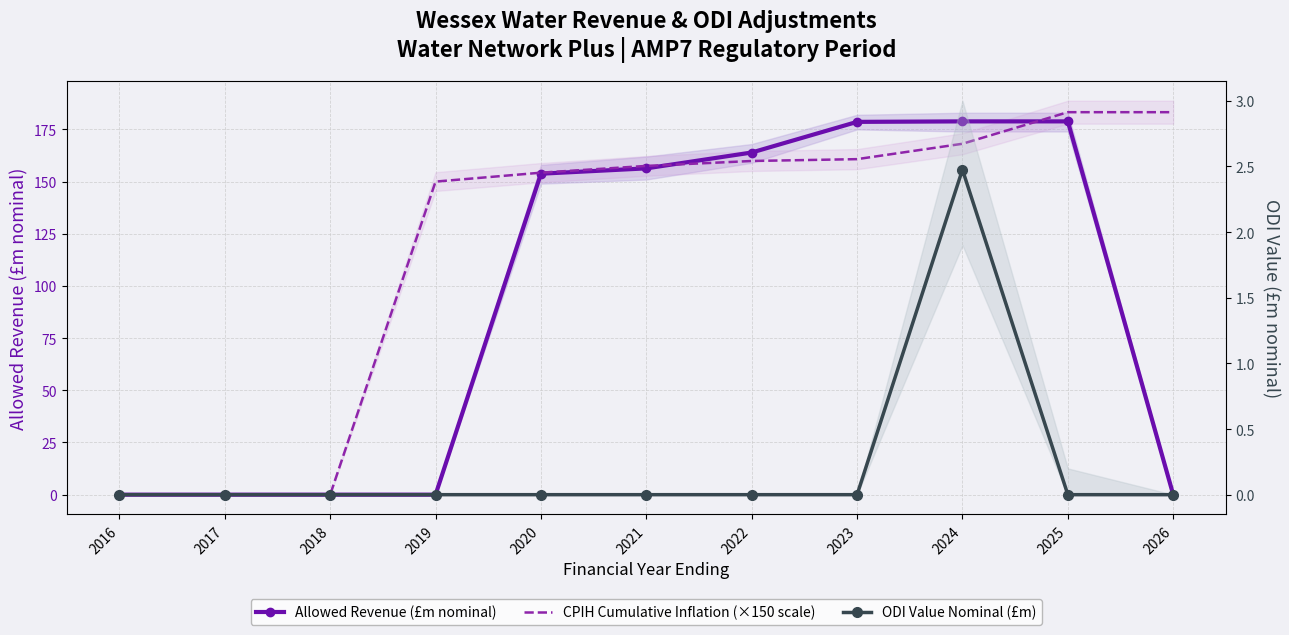

What is the value of the CPIH Cumulative Inflation (×150 scale) point at the 6th from the left?

157.5